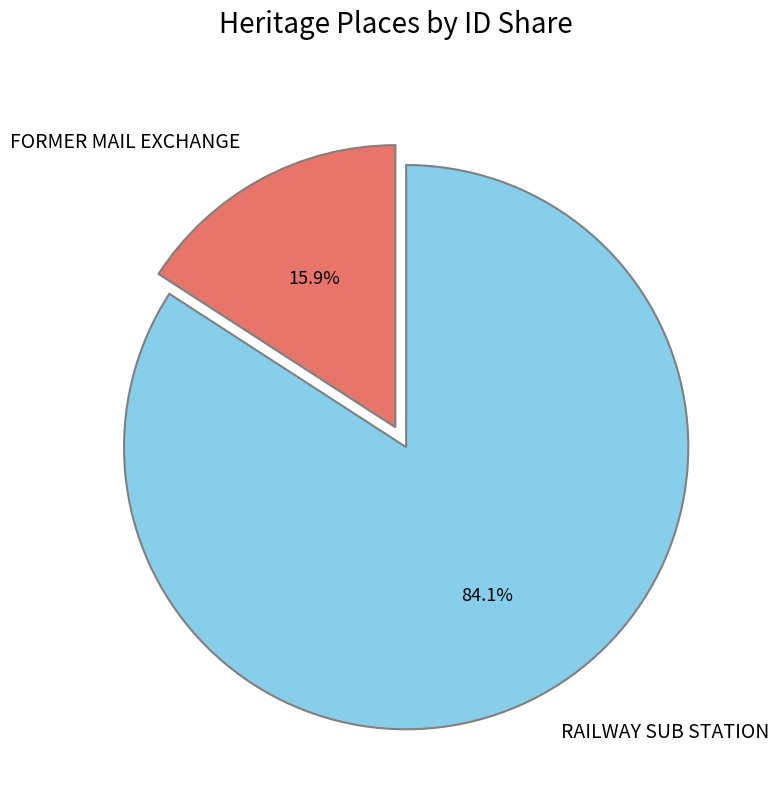

Rank the categories by value from highest to lowest.

RAILWAY SUB STATION, FORMER MAIL EXCHANGE